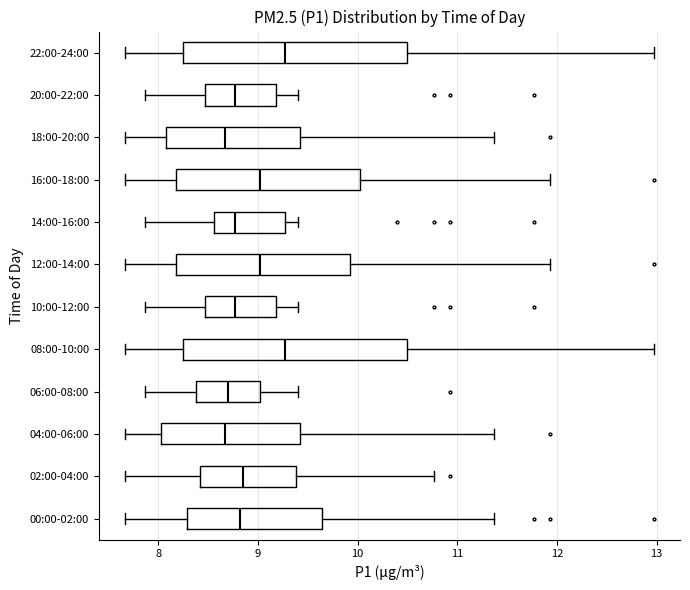

Where does the left whisker of the box for 02:00-04:00 end on the x-axis? The values are not printed on the chart, so give them approximately, as read against the axis.

7.7